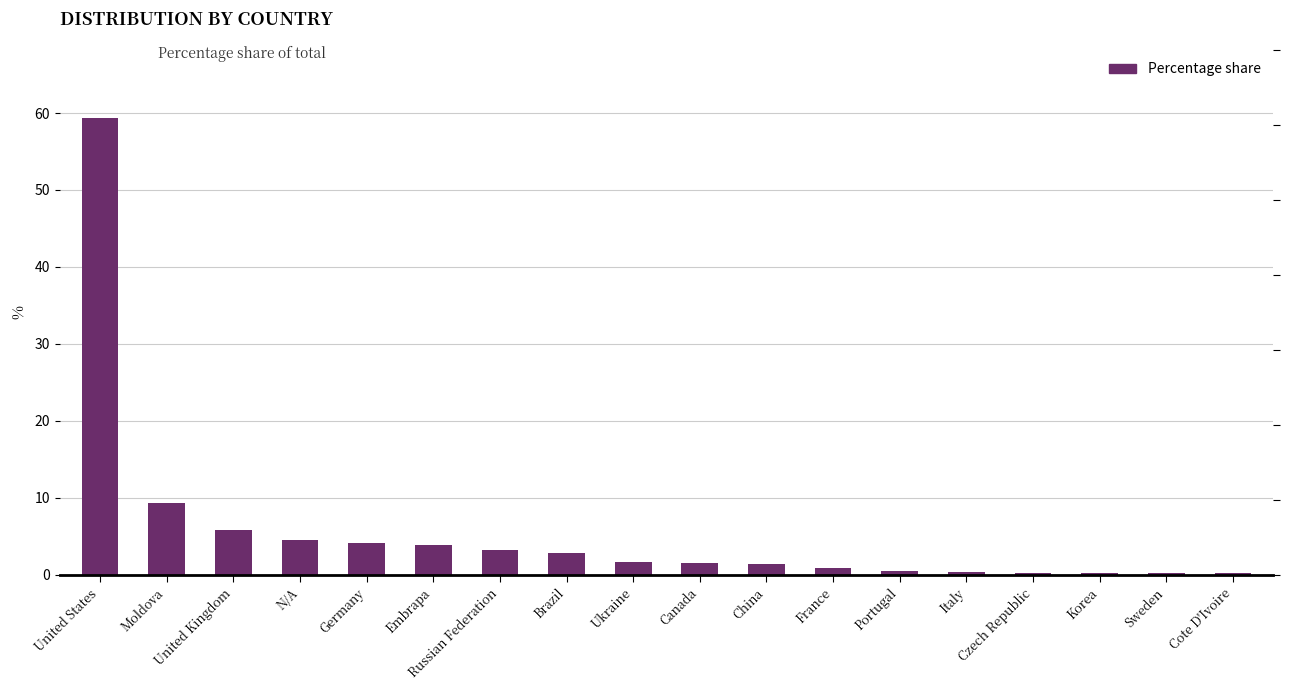

How many bars are there in total?

18